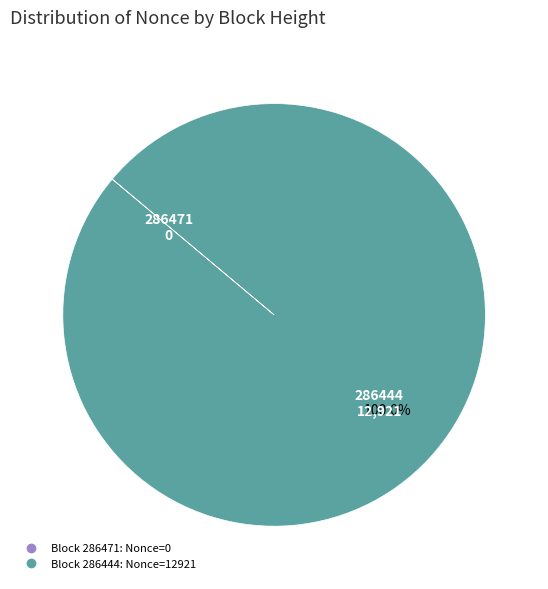

Does any single category account for the majority?

Yes